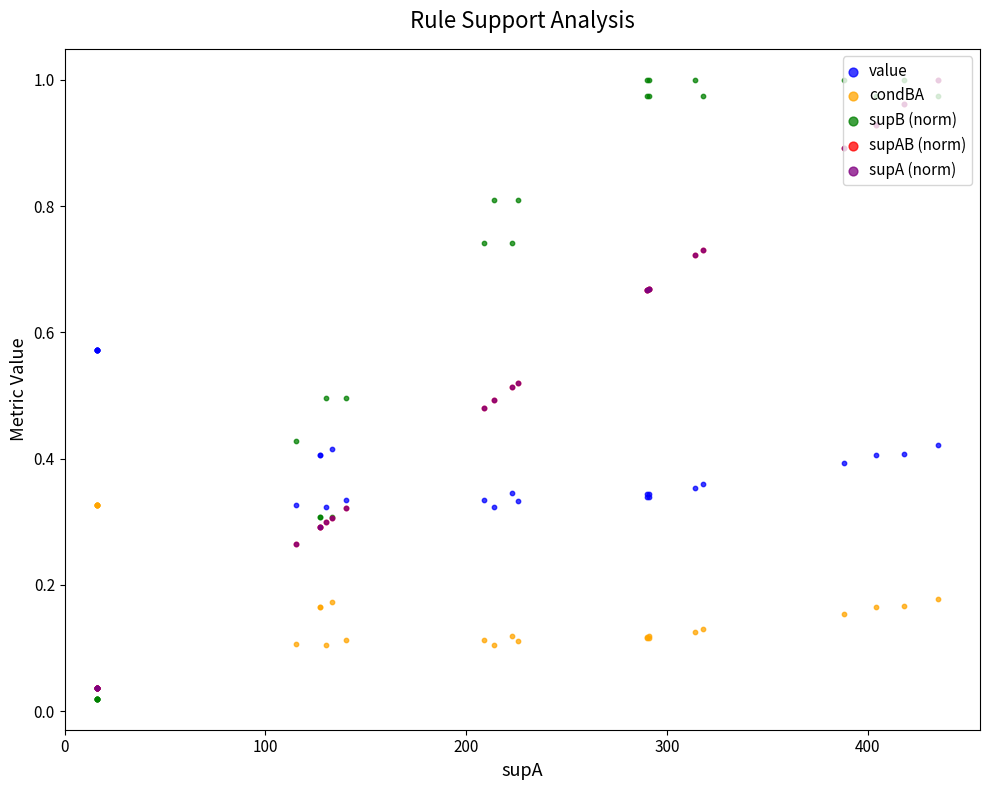

At how many categories does at least one series exceed 0?

26